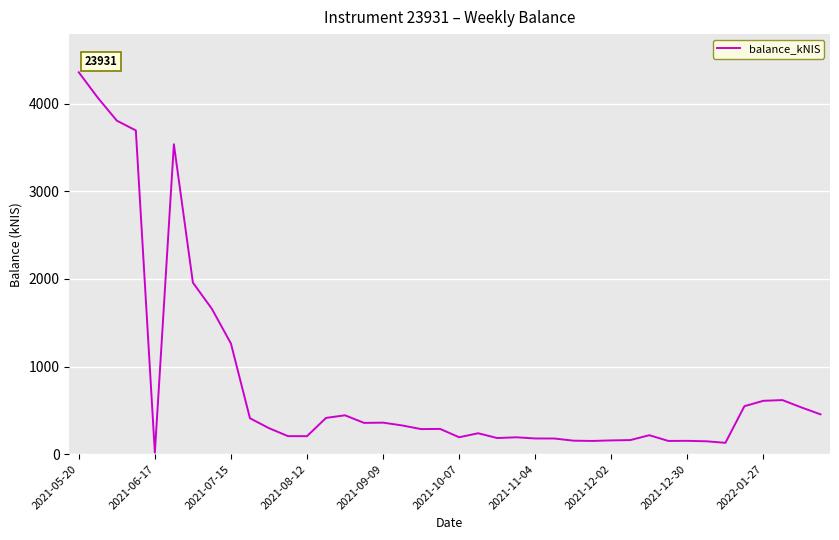

How many categories are shown in the chart?

40